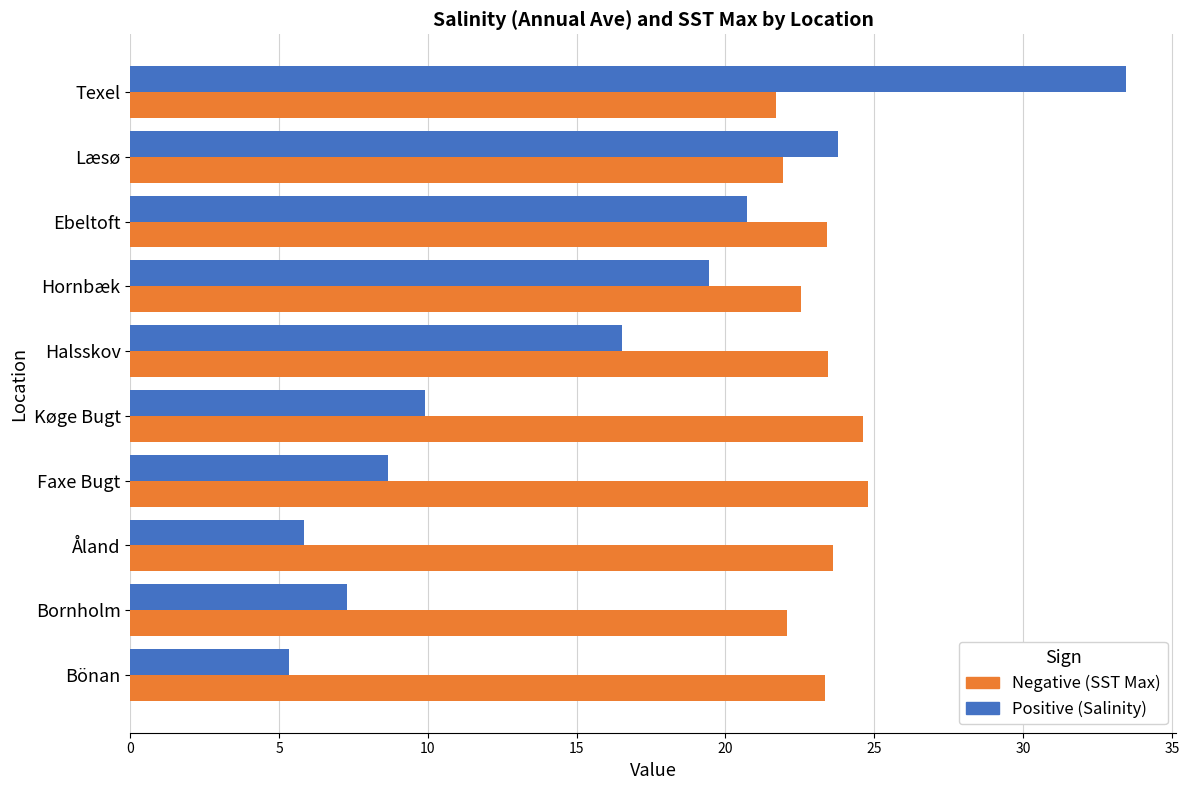

At which category is the sum across all series the highest?

Texel